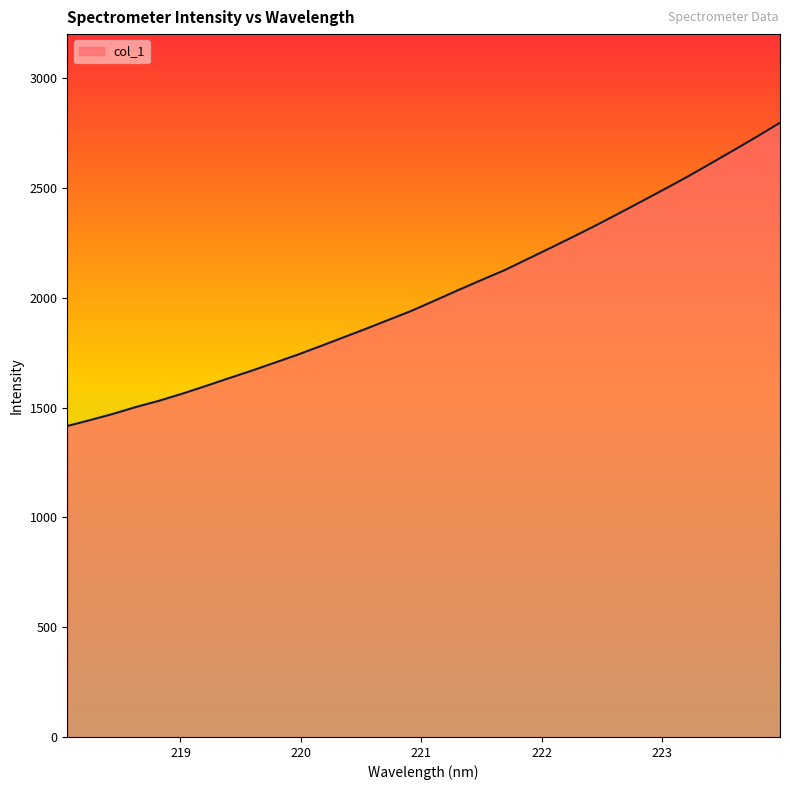

What is the maximum value shown in the chart?

2796.7